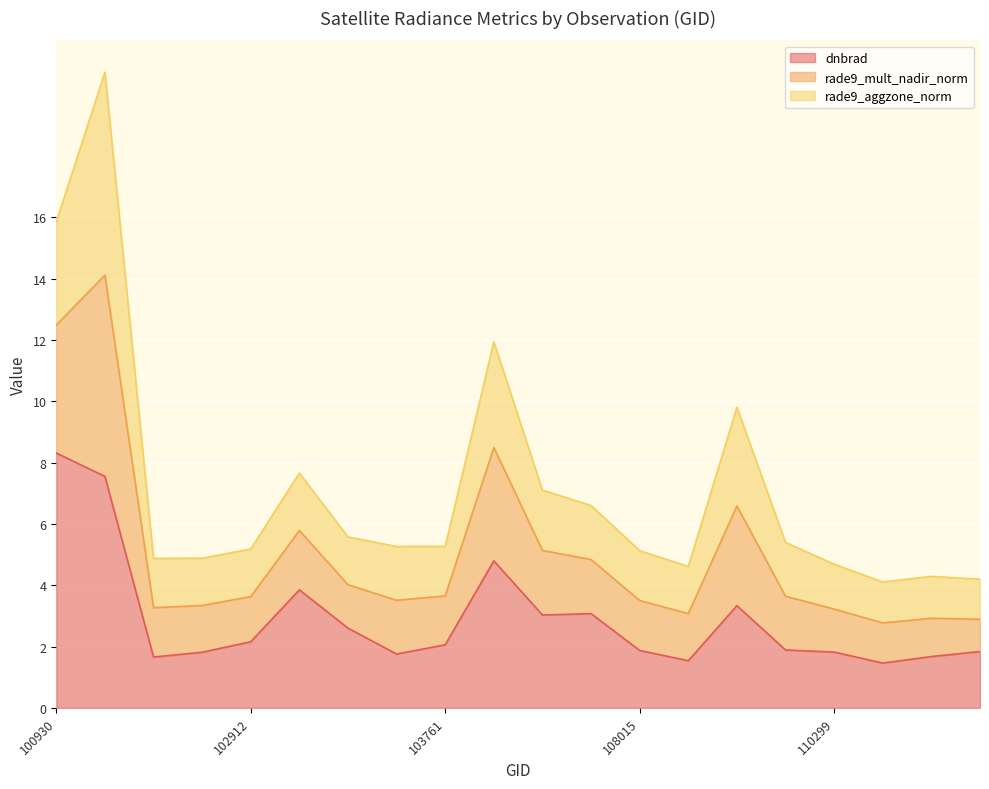

How many lines are shown in the chart?

3